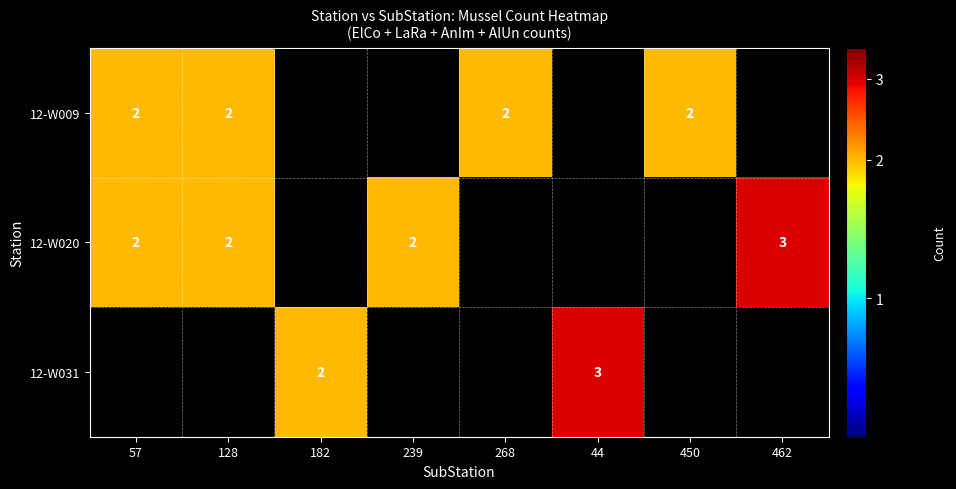

Is it true that 12-W020 equals 3 at 239?

False